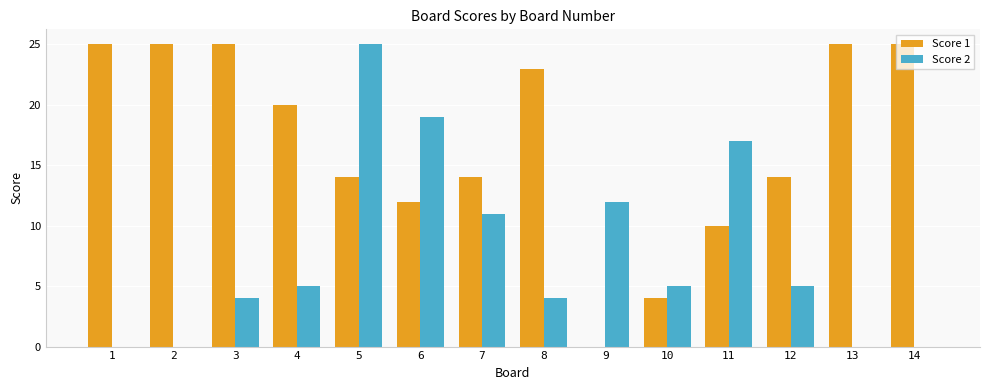

What is the maximum value for Score 1?

25